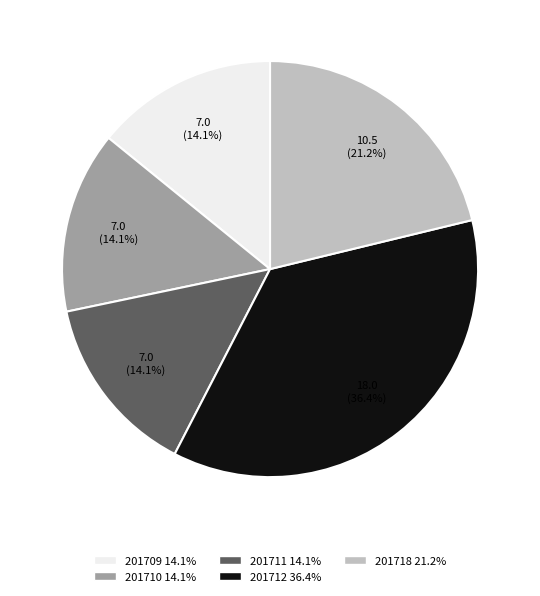

To the nearest percent, what portion does 201712 represent?

36%